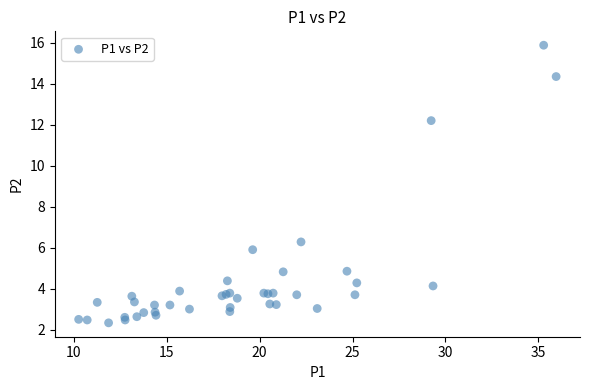

What Y value in the scatter plot is closest to 9?

6.3